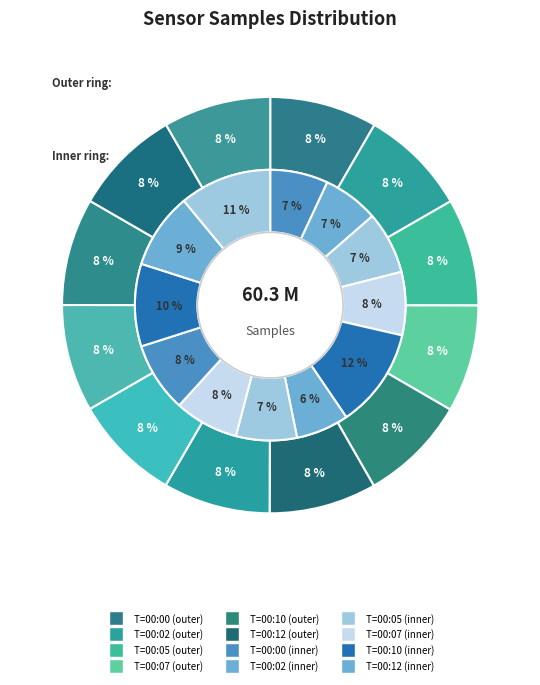

To the nearest percent, what is the combined percentage of 00:20 and 00:10?

17%